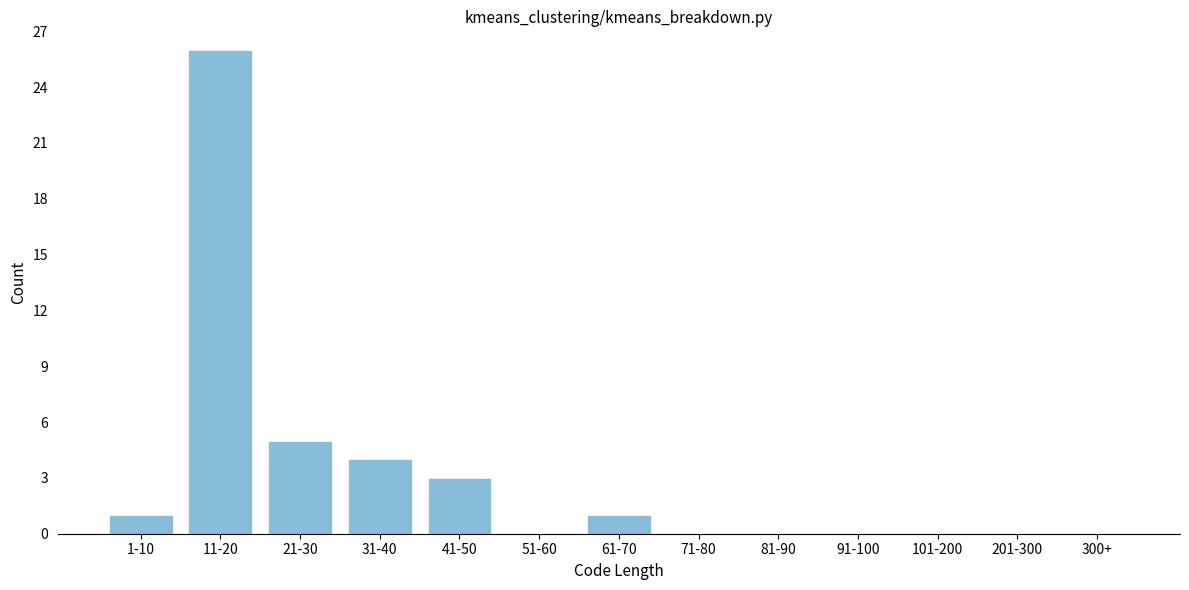

Reading right to left, extract all data points from this chart.

300+=0	201-300=0	101-200=0	91-100=0	81-90=0	71-80=0	61-70=1	51-60=0	41-50=3	31-40=4	21-30=5	11-20=26	1-10=1